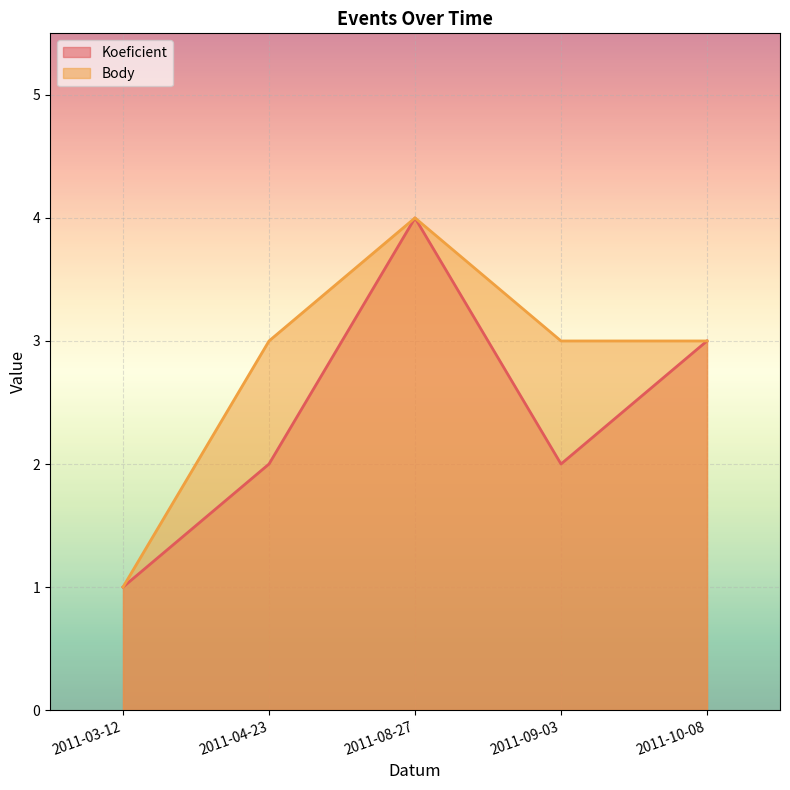

What is the average value of the Body series?

3